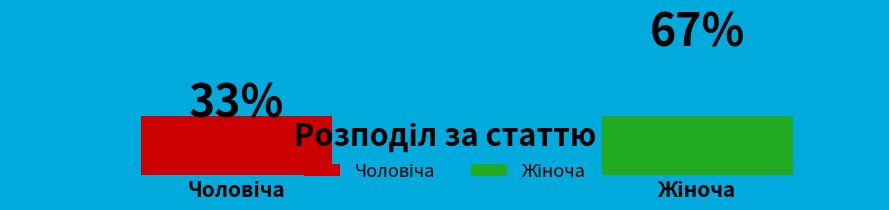

The Жіноча slice represents 67% of the pie. True or false?

True